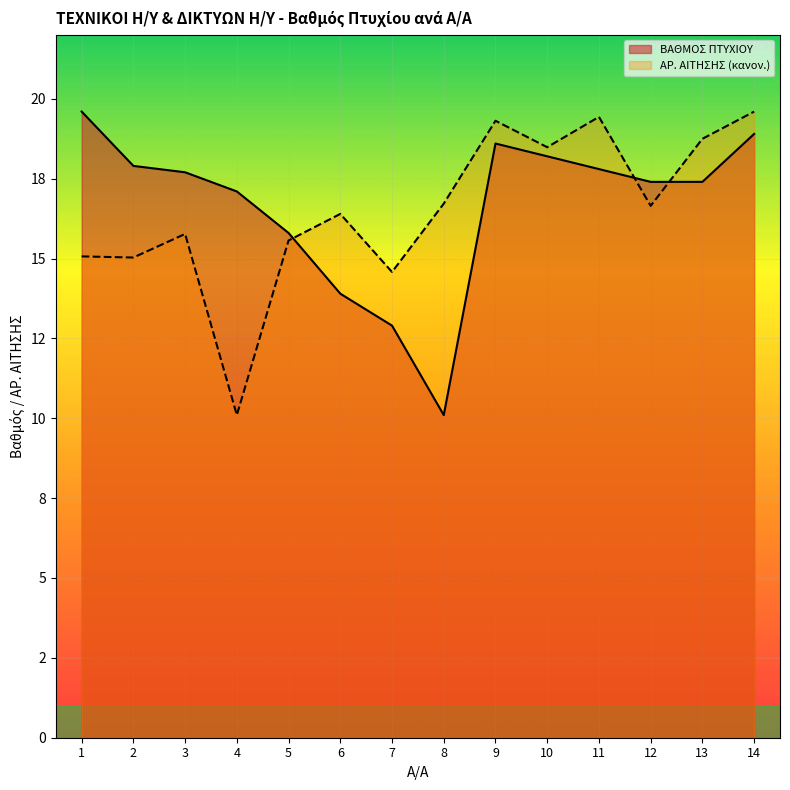

Rank the series at 1 from lowest to highest value.

ΑΡ. ΑΙΤΗΣΗΣ (κανον.), ΒΑΘΜΟΣ ΠΤΥΧΙΟΥ